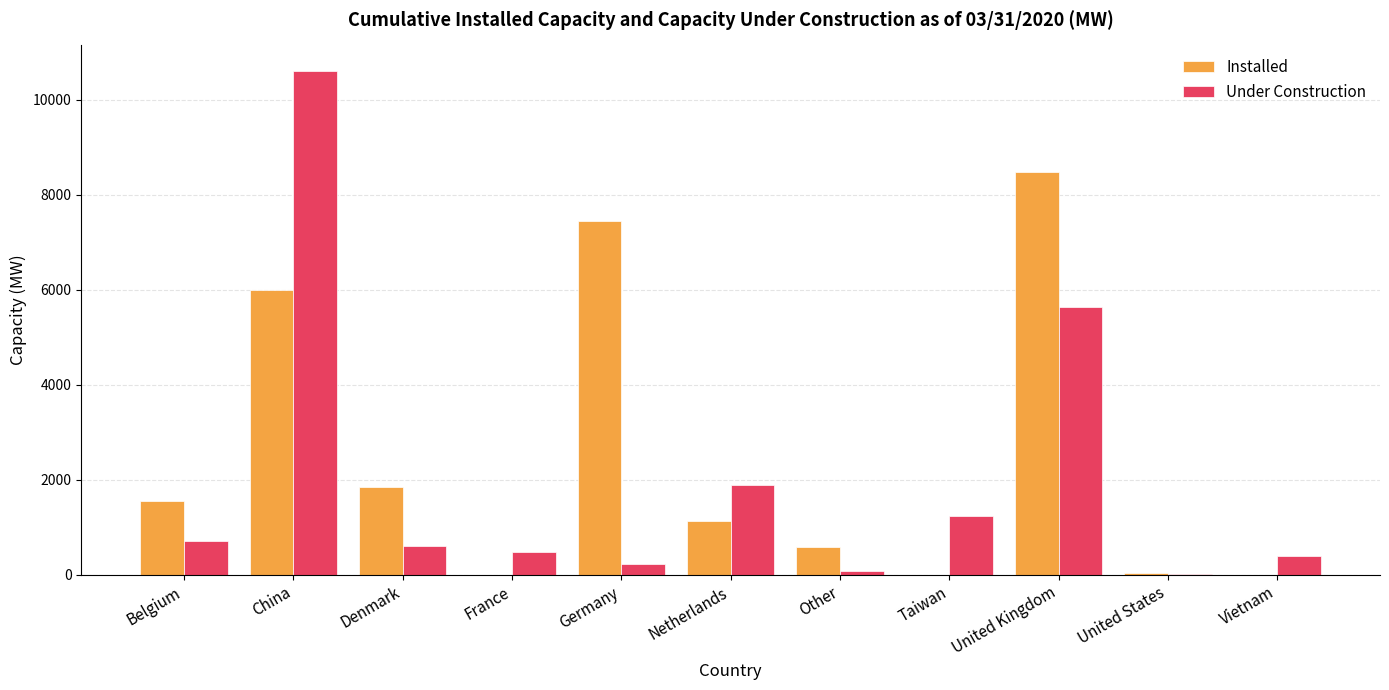

At which category does the chart reach its peak across all series?

China